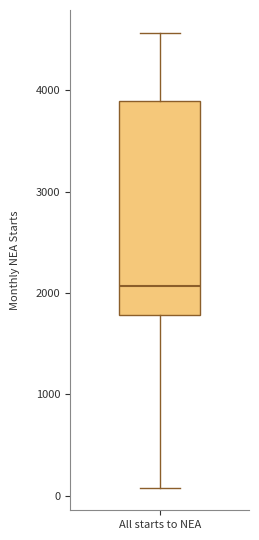

Transcribe this box plot: give where the median line is, the range the box spans, and where the two whiskers end, as read against the y-axis. The values are not printed on the chart, so give them approximately, as read against the axis.

median 2100, box 1800 to 3900, whiskers 100 to 4600